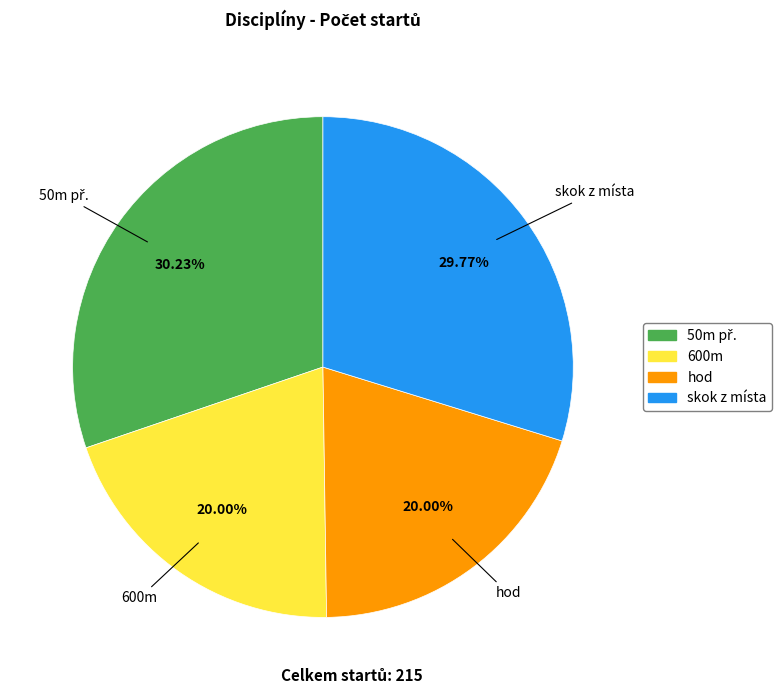

What is the ratio of the value at skok z místa to the value at hod?

1.5